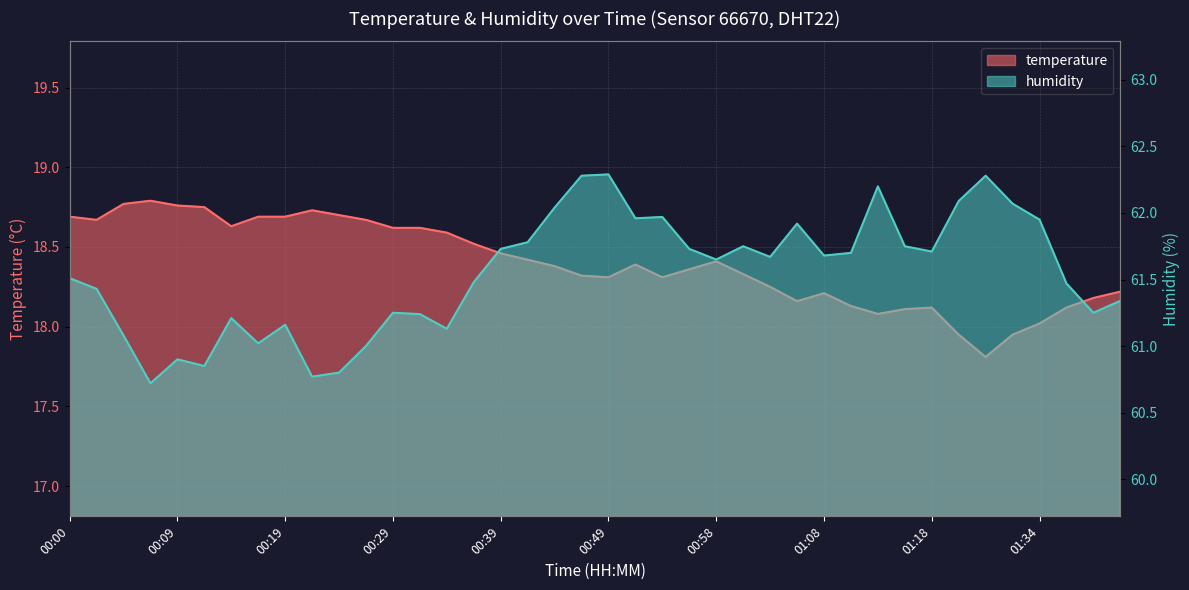

Which has a higher value, 00:54 or 00:58?

00:58